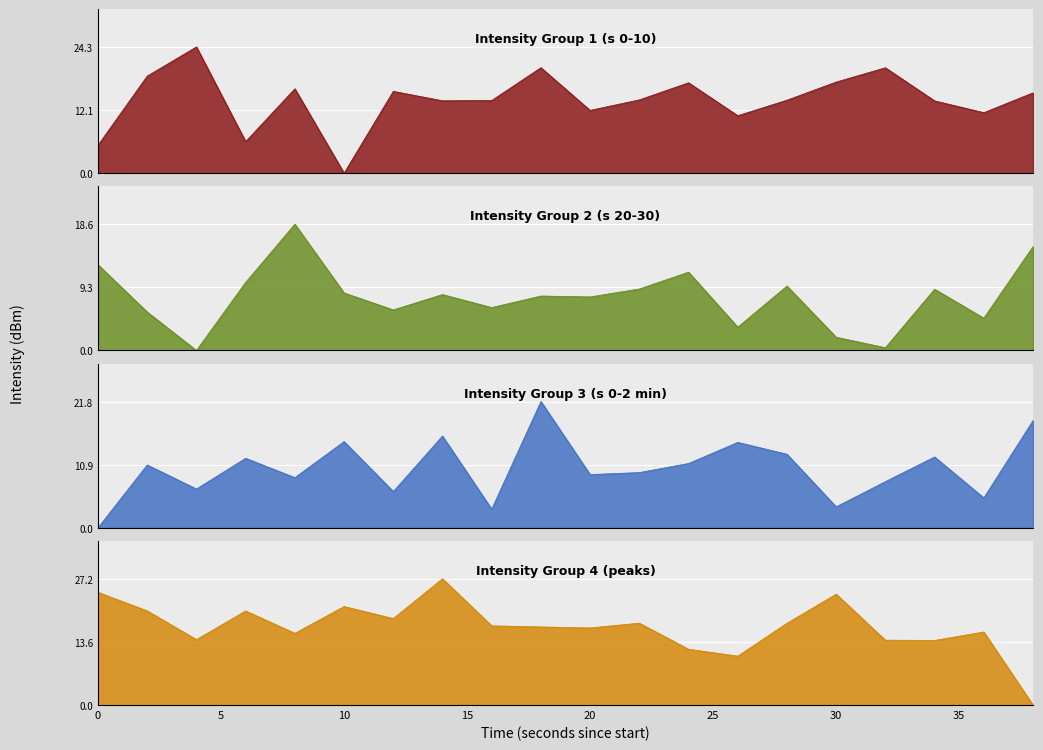

Reading left to right, list all the values displayed in this chart.

Intensity Group 1 (s 0-10): 5.4	18.7	24.3	6.1	16.2	0.0	15.7	13.9	14.0	20.3	12.1	14.1	17.4	11.0	14.0	17.5	20.3	13.9	11.6	15.4
Intensity Group 2 (s 20-30): 12.6	5.7	0.0	10.0	18.6	8.5	6.0	8.2	6.3	8.0	7.9	9.1	11.5	3.4	9.5	1.9	0.4	9.0	4.8	15.3
Intensity Group 3 (s 0-2 min): 0.0	10.8	6.7	12.0	8.7	14.9	6.3	15.8	3.2	21.8	9.2	9.5	11.1	14.7	12.7	3.6	8.0	12.2	5.2	18.5
Intensity Group 4 (peaks): 24.3	20.3	14.1	20.3	15.4	21.2	18.6	27.2	17.1	16.8	16.6	17.6	12.0	10.5	17.6	23.9	14.0	13.9	15.7	0.0